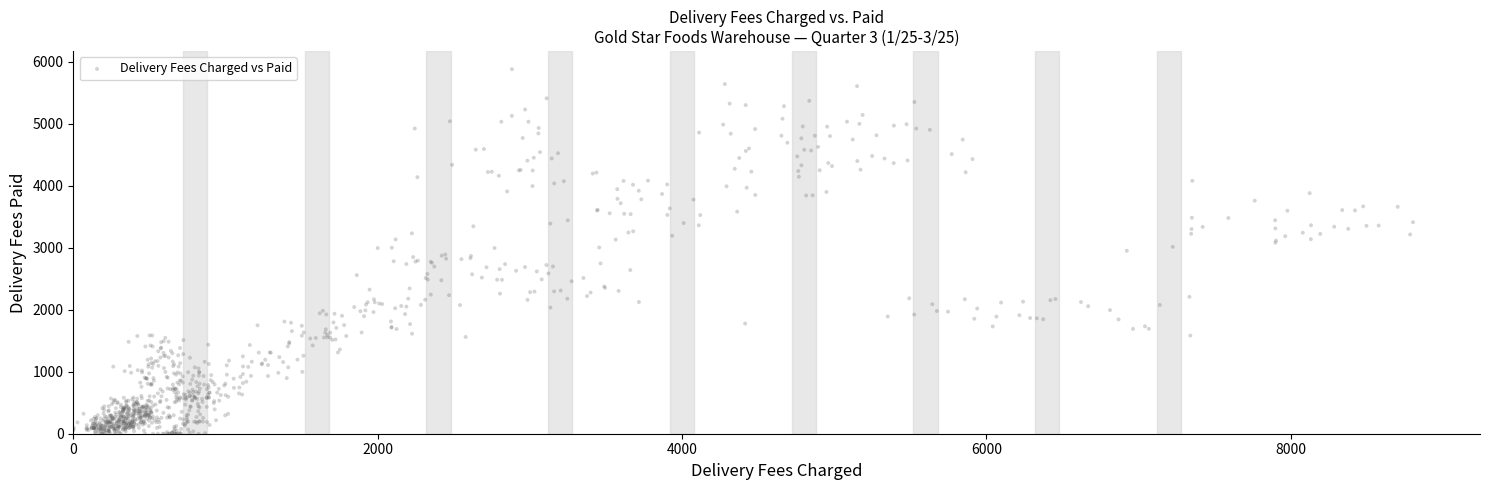

What is the range of X values (max minus min)?

8804.4